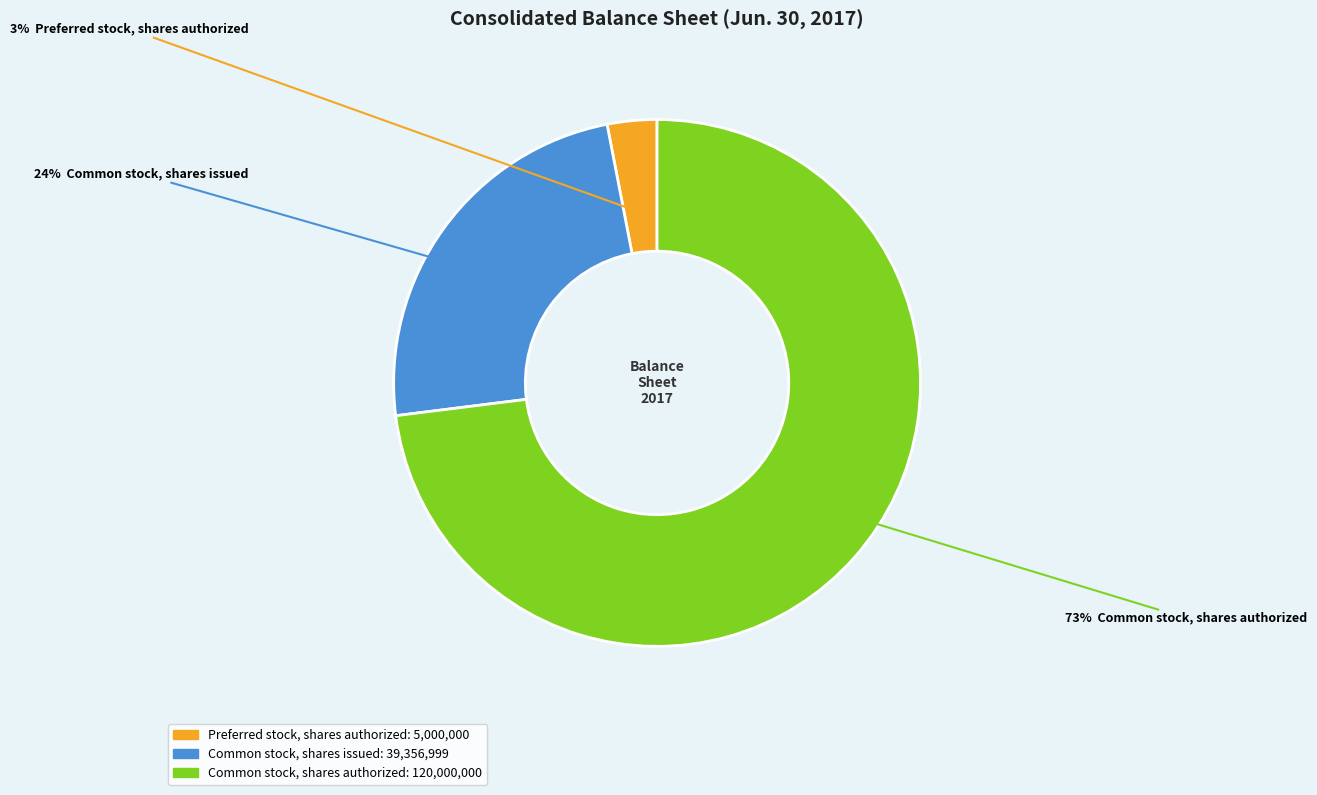

To the nearest percent, what is the combined percentage of Preferred stock, shares authorized and Common stock, shares authorized?

76%